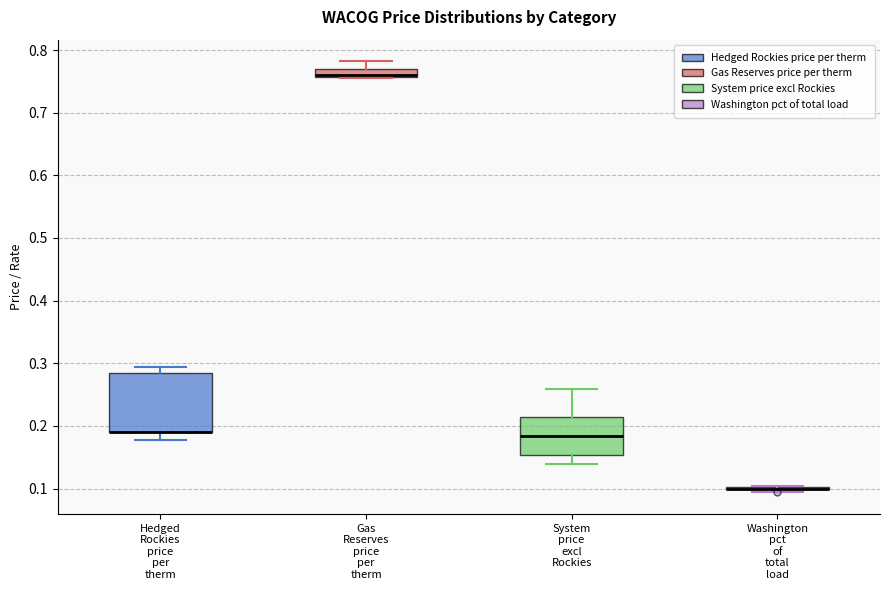

Where is the lower edge of the box for System price excl Rockies on the y-axis? The values are not printed on the chart, so give them approximately, as read against the axis.

0.15